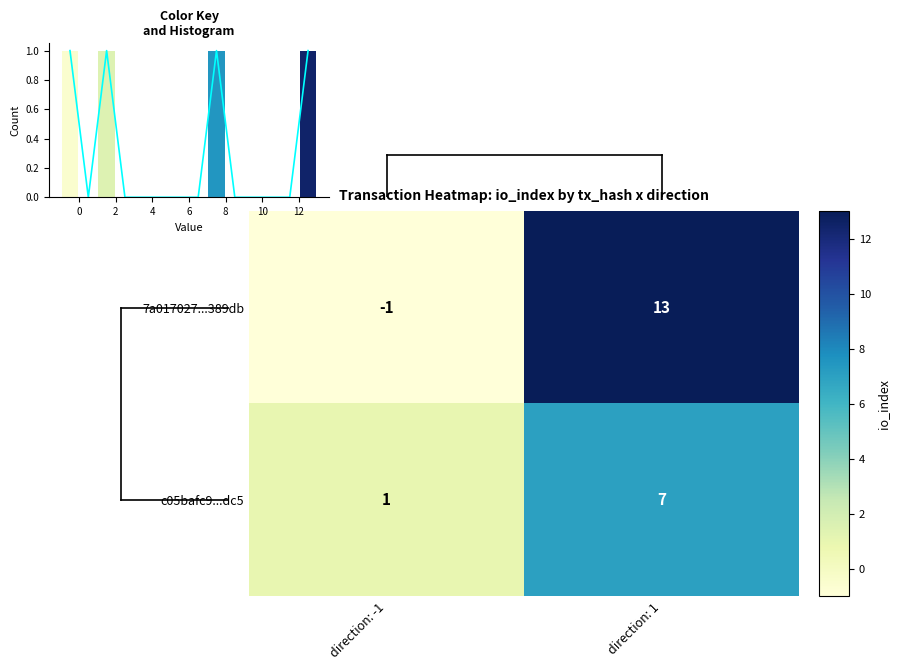

Is the value of c05bafc9...dc5 at direction: 1 greater than the value of 7a017027...389db at direction: 1?

No